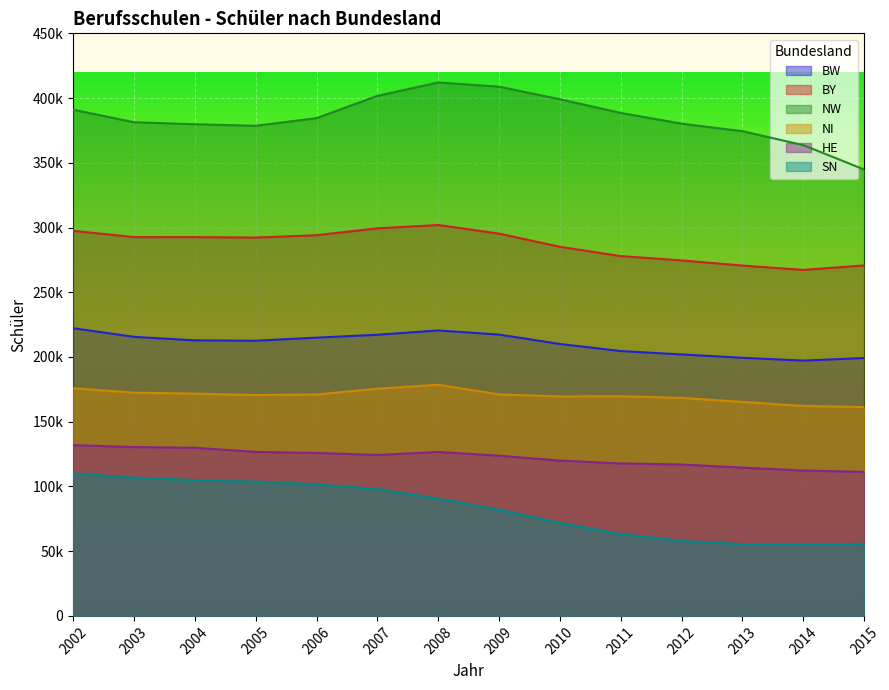

True or false: NI has a value of 227372 at 2012.

False